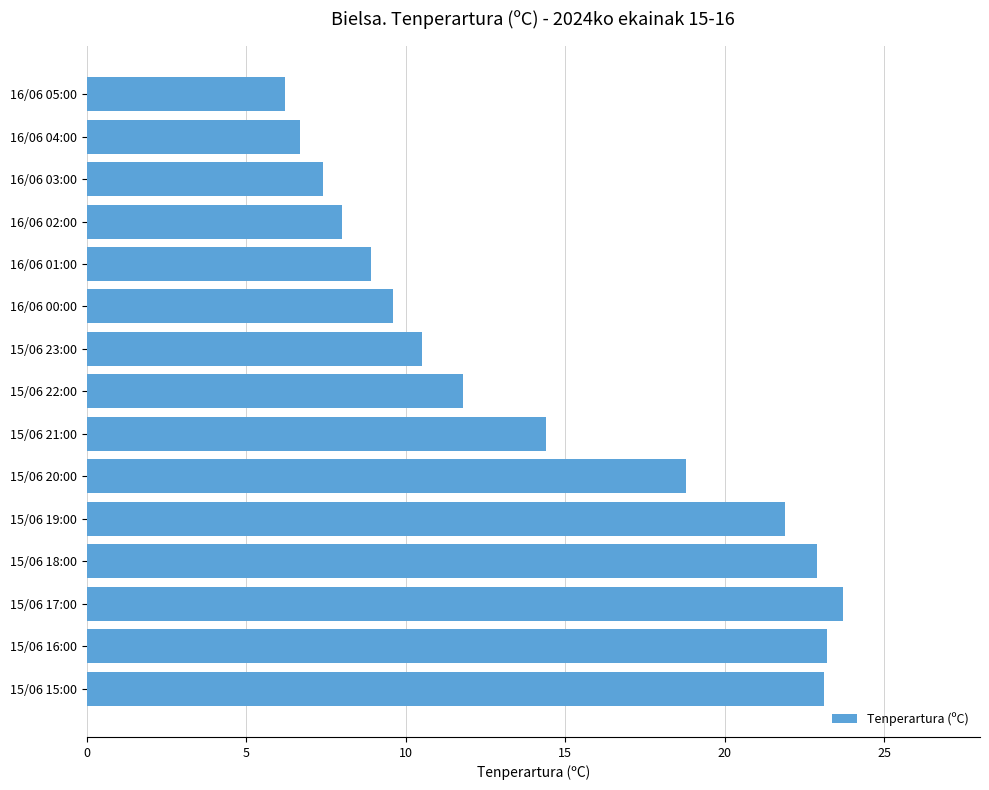

What is the maximum value shown in the chart?

23.7